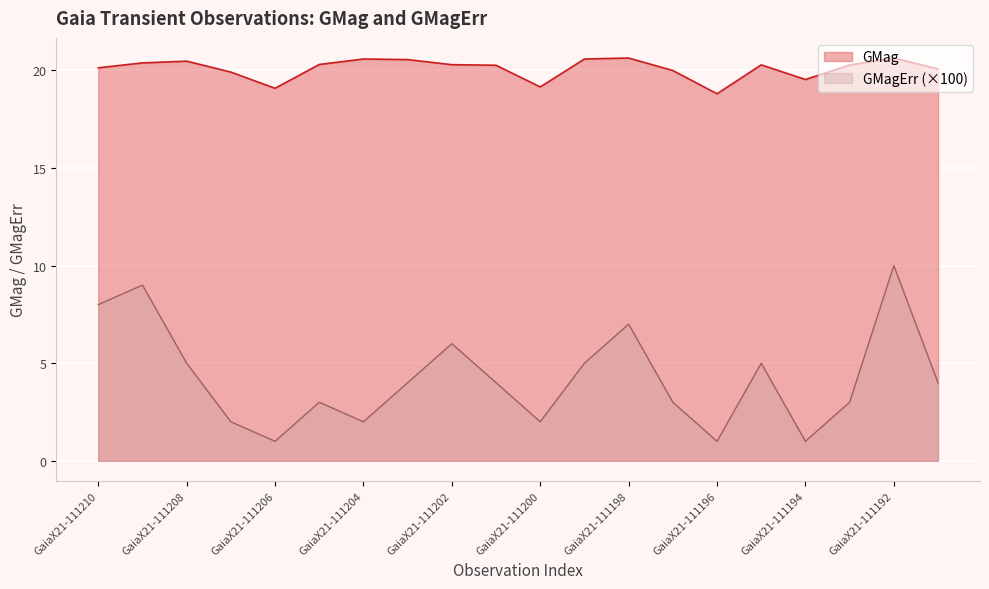

True or false: GMag has a value of 19.9 at GaiaX21-111207.

True